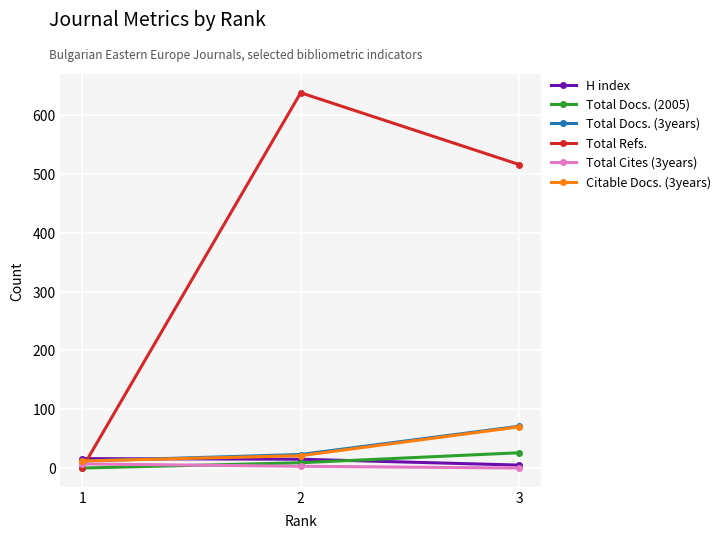

What is the value of the H index point at the 3rd from the left?

5